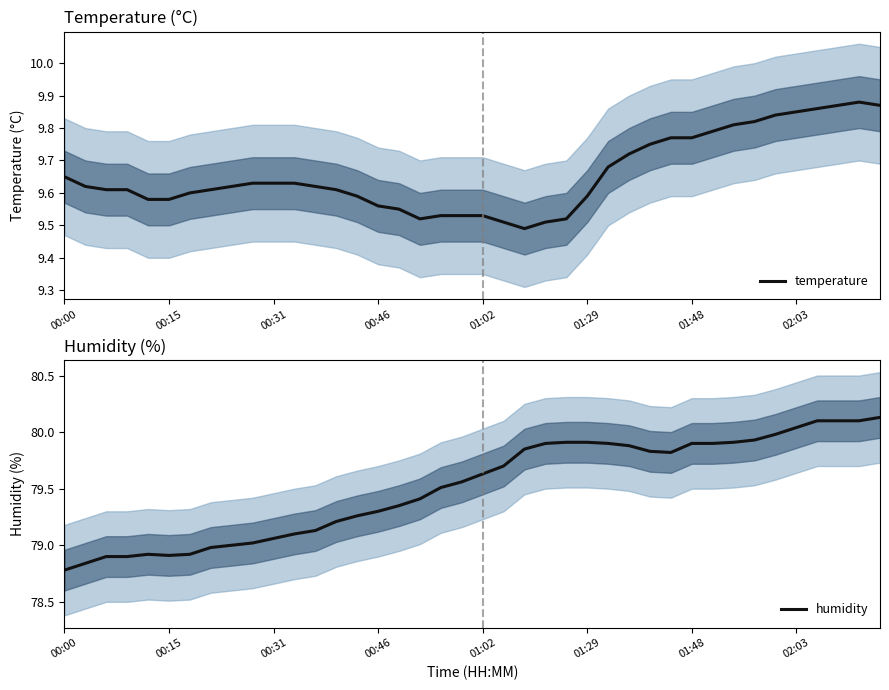

At which label does humidity reach its minimum?

00:00